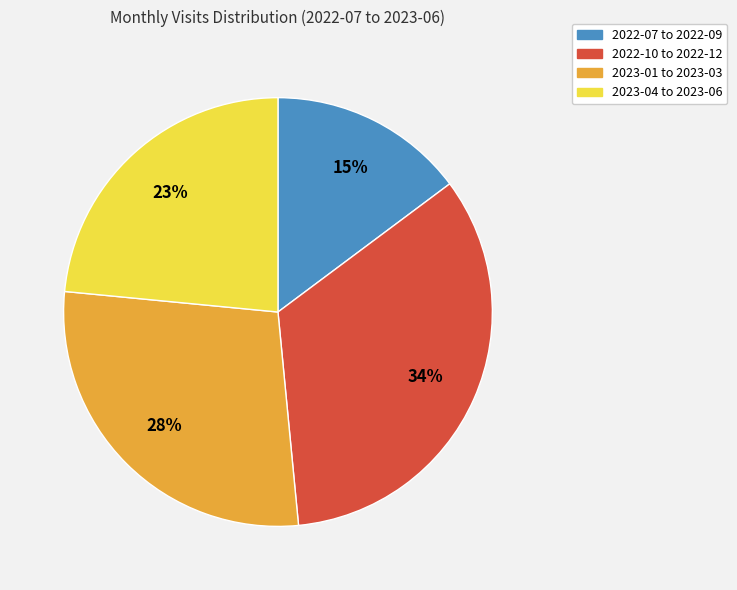

Which category has the smallest portion of the pie?

2022-07 to 2022-09